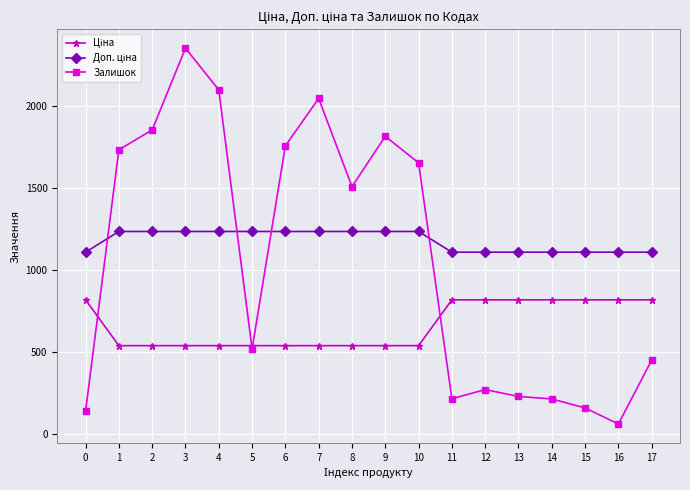

What is the value of the Залишок point at the 15th from the left?

214.0